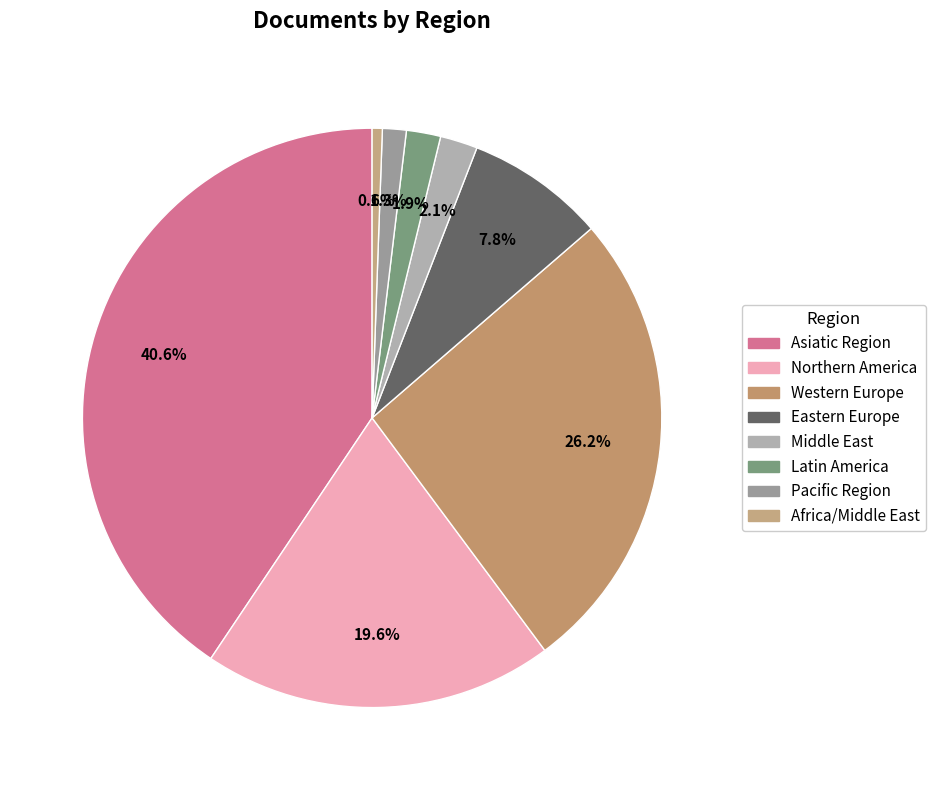

Does Africa/Middle East represent more than half of the total?

No